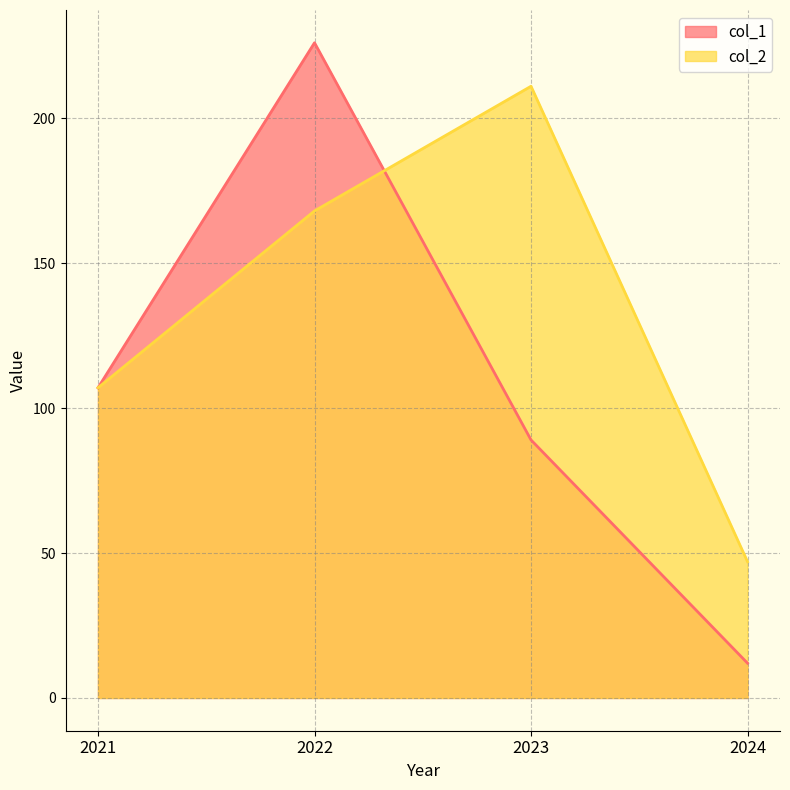

The col_2 series shows 67 at 2021. True or false?

False